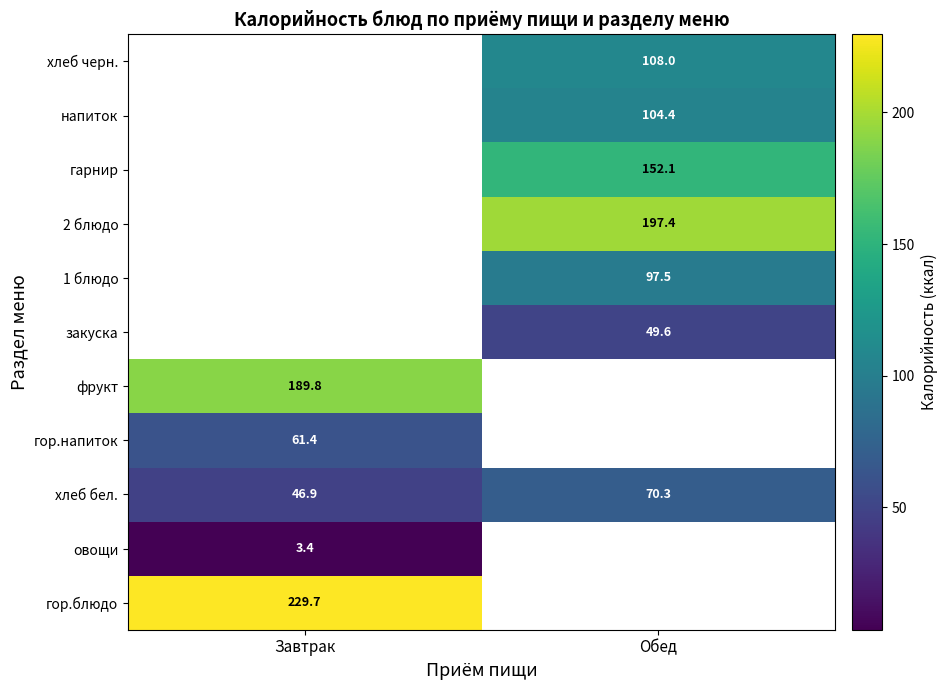

At which label is хлеб бел. closest to 58?

Завтрак